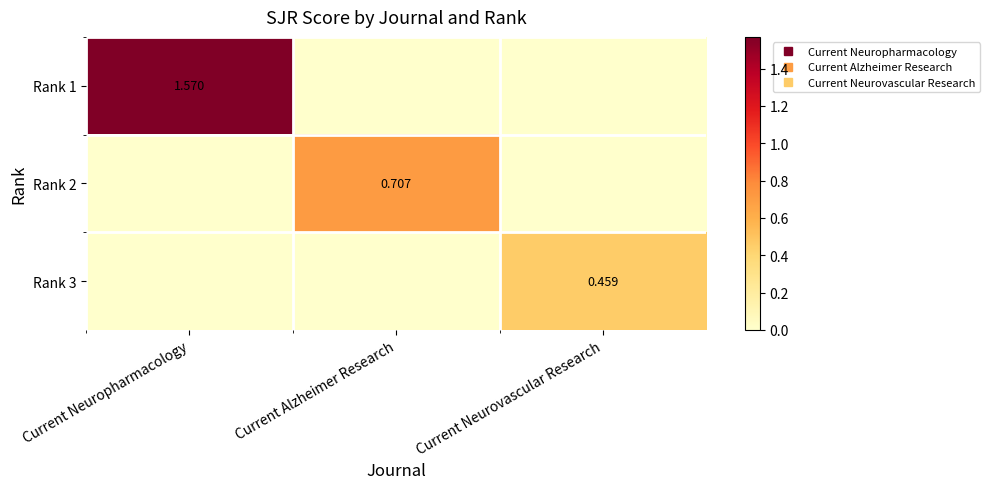

What is the difference between the maximum and minimum values in the Rank 2 series?

0.7